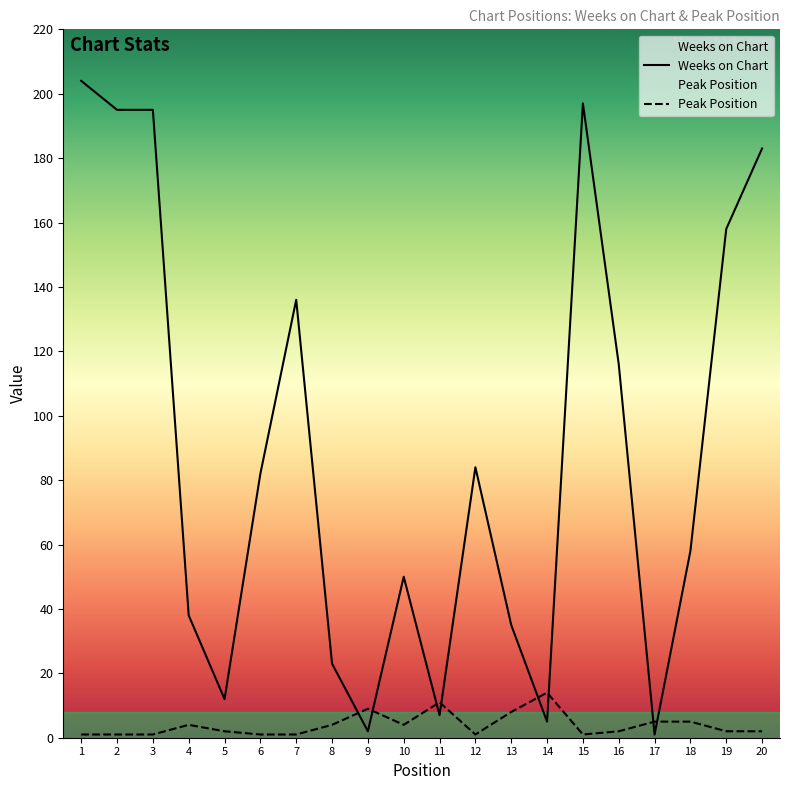

Where do Peak Position and Weeks on Chart first cross each other?

8 and 9